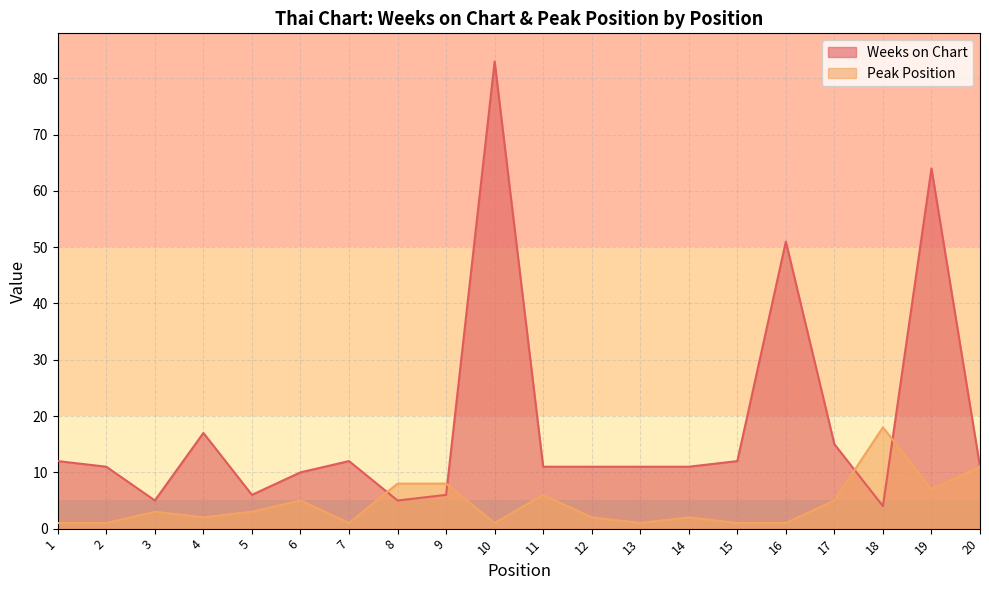

Which category has the lowest value across all series?

1